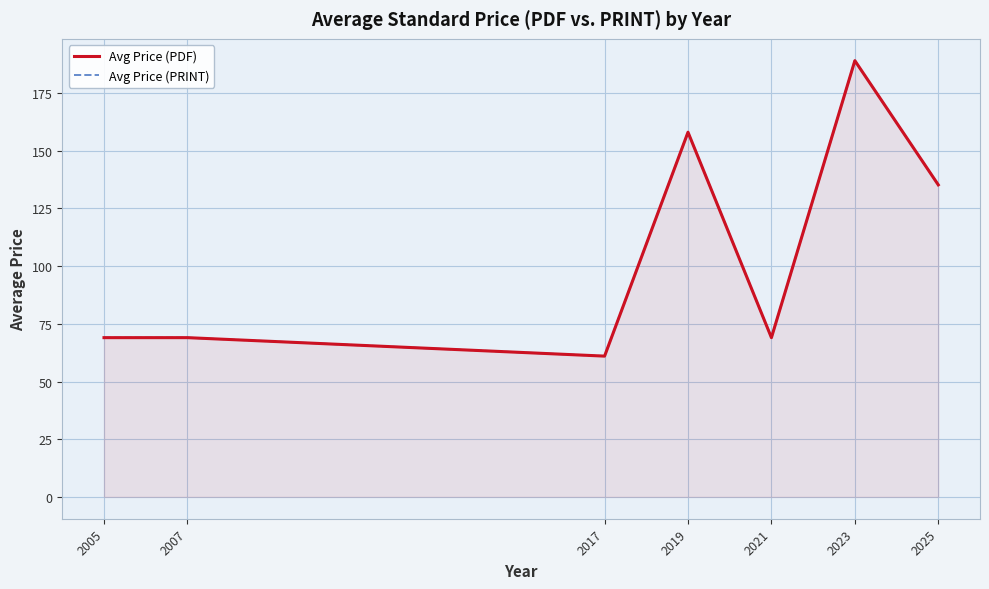

Where is the first local minimum for Avg Price (PRINT)?

2017